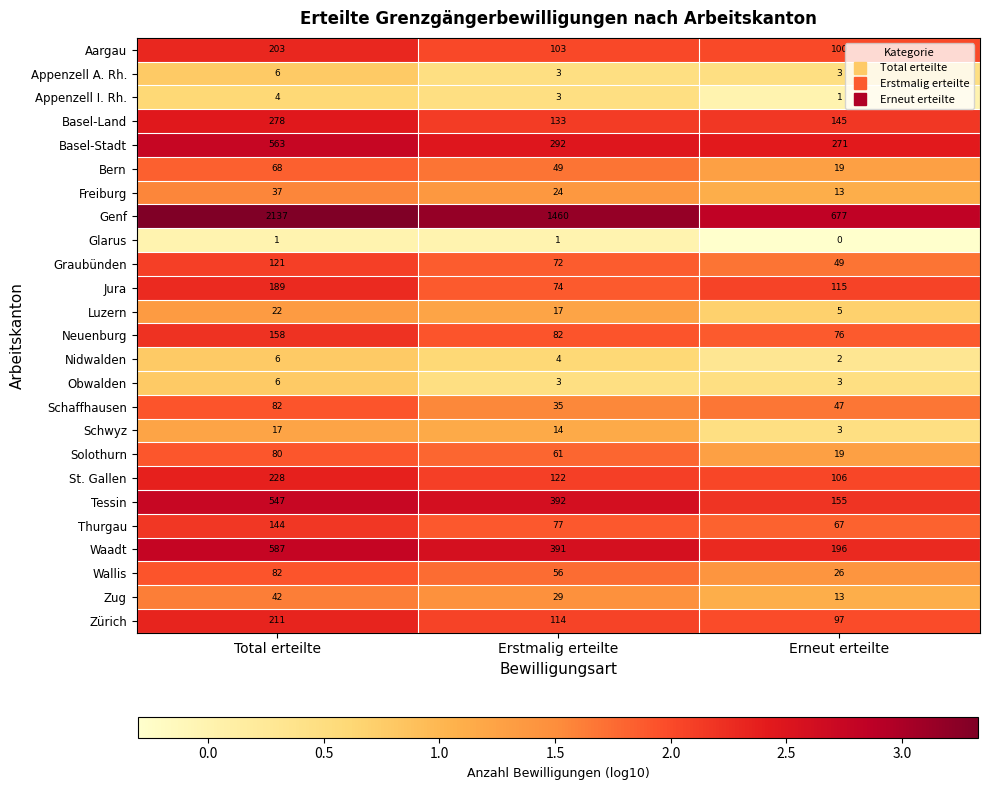

List the labels in order of Thurgau value, smallest first.

Erneut erteilte, Erstmalig erteilte, Total erteilte